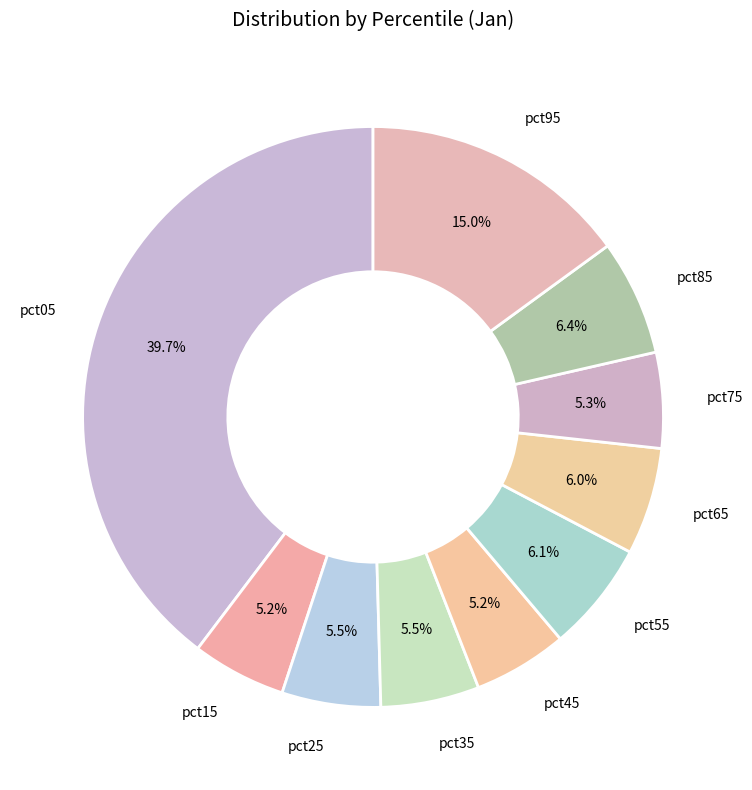

To the nearest percent, what percentage of the pie is pct15?

5%